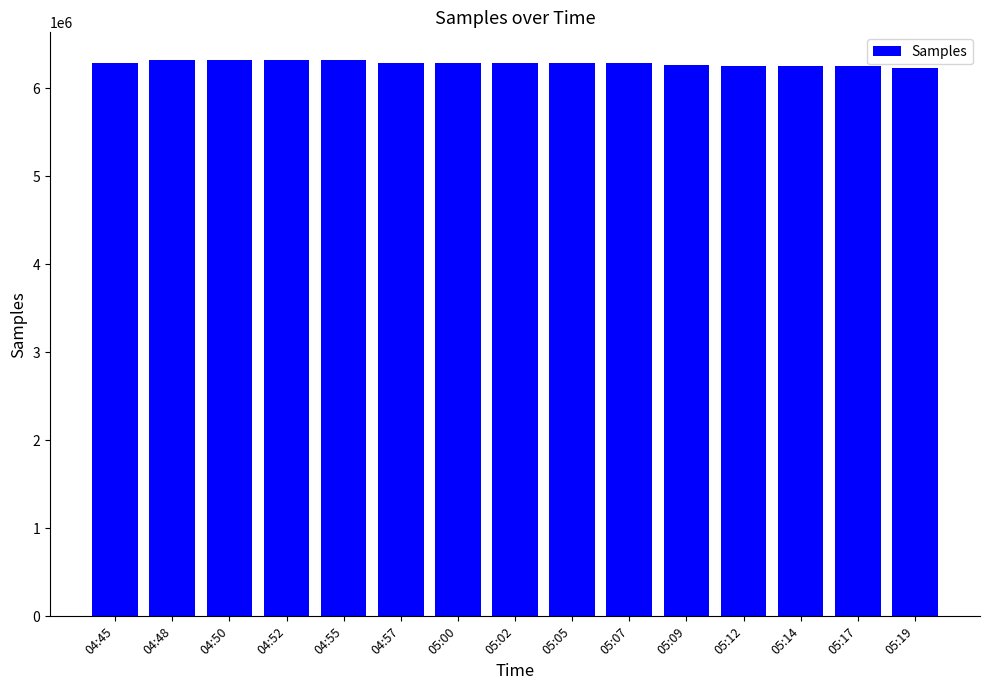

The value at 05:17 is 9725659. True or false?

False